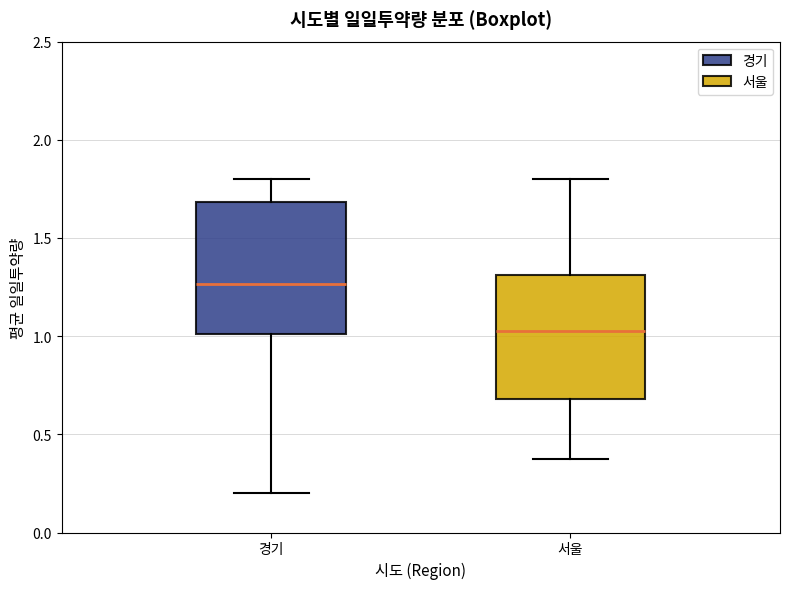

Where does the median line of the box for 경기 sit on the y-axis? The values are not printed on the chart, so give them approximately, as read against the axis.

1.25